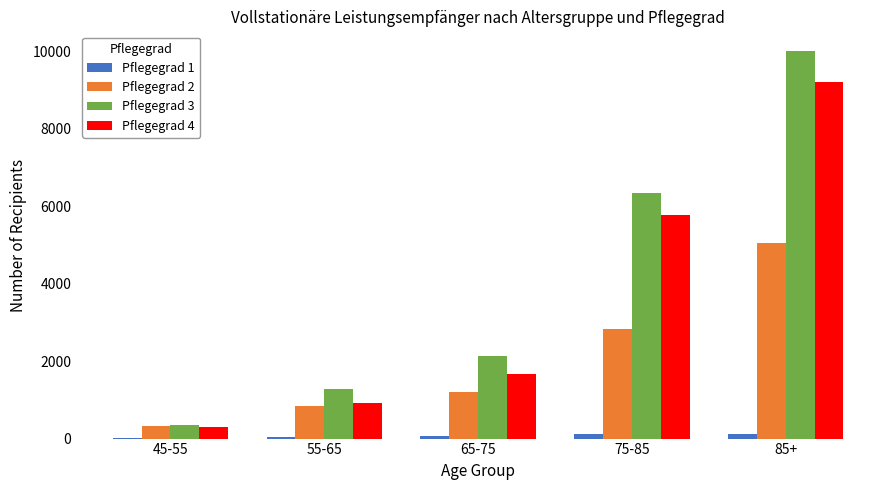

What is the greatest value displayed?

10014